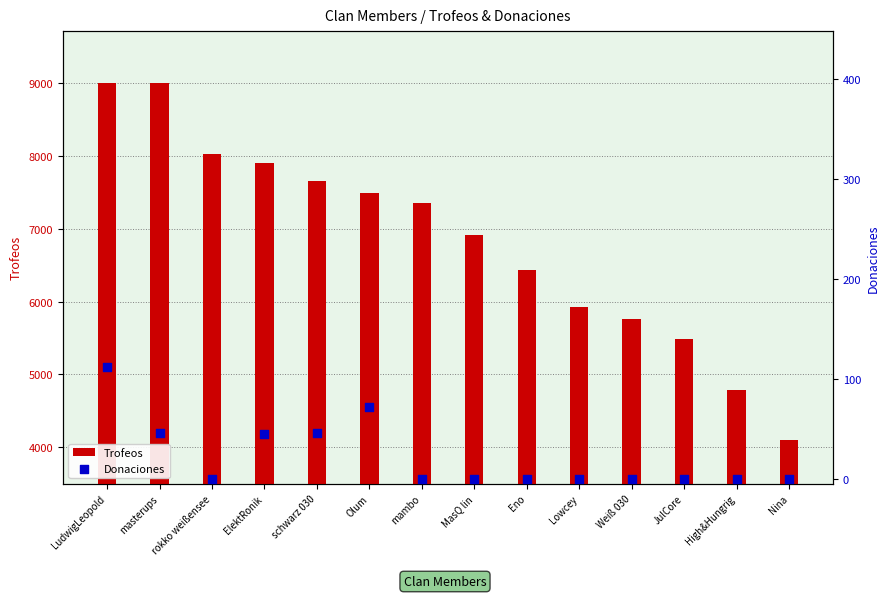

What is the total value across all series at Eno?

6434